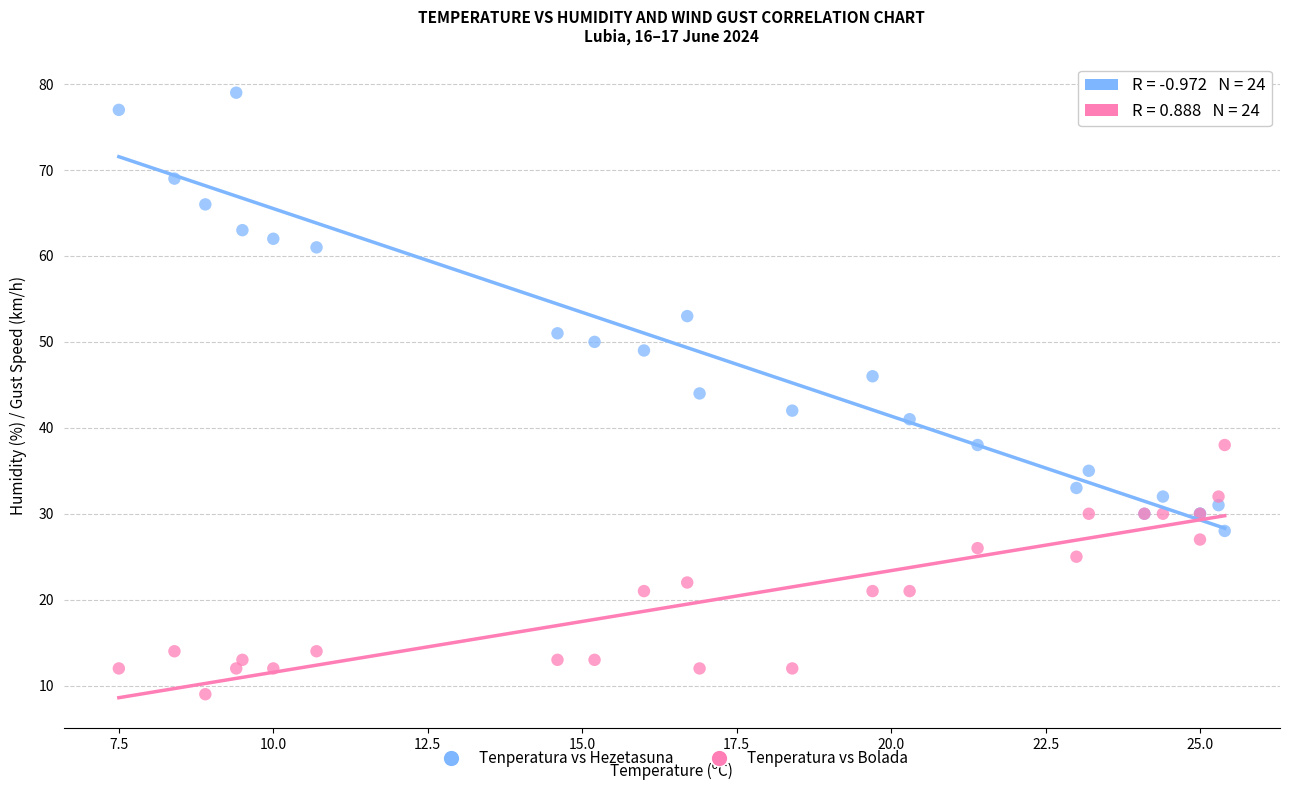

In the Tenperatura vs Bolada series, what Y value is closest to 23?

22